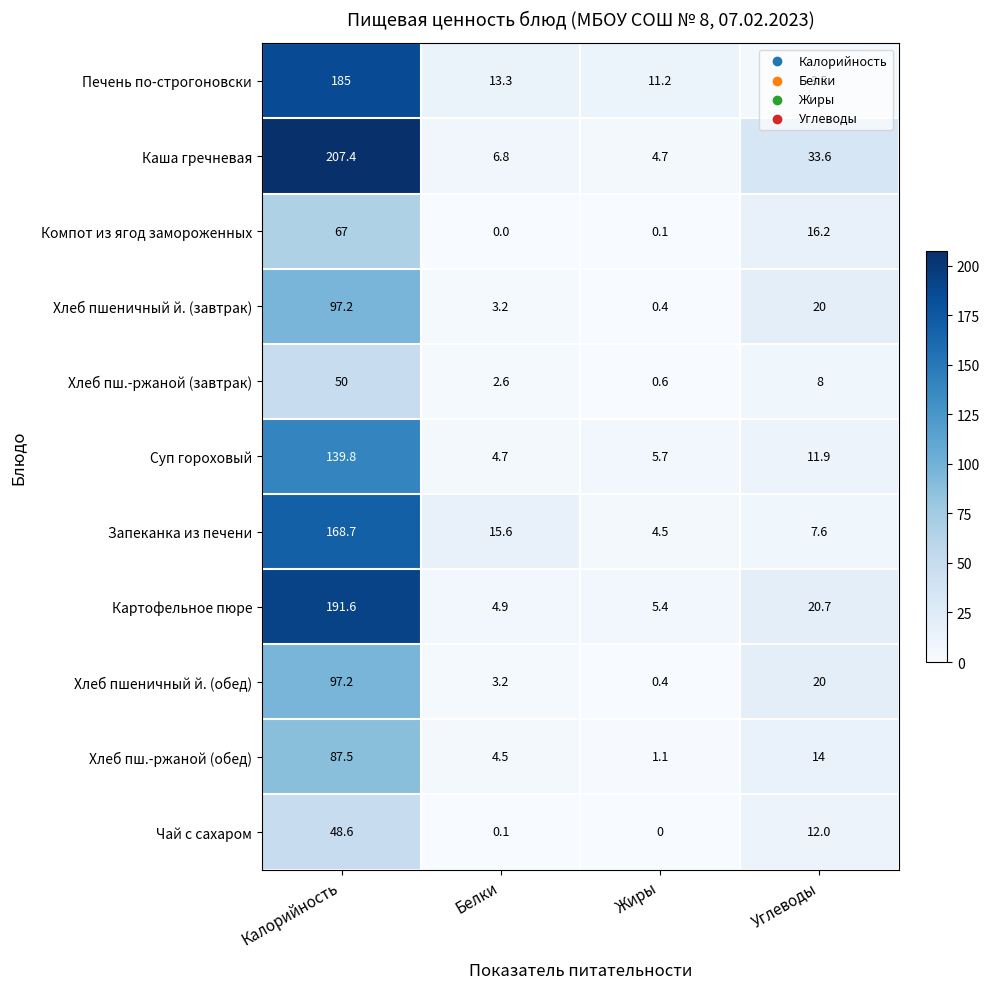

Which series has the largest total across all categories?

Каша гречневая